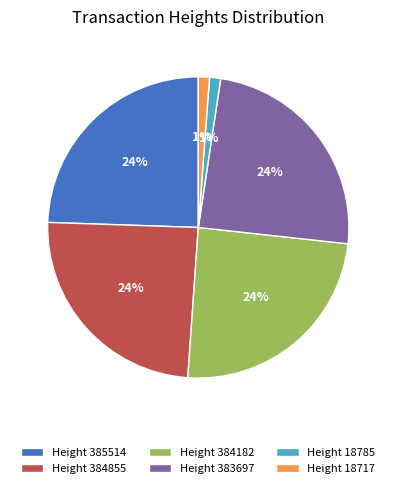

Is the sum of Height 384182 and Height 383697 greater than half?

No